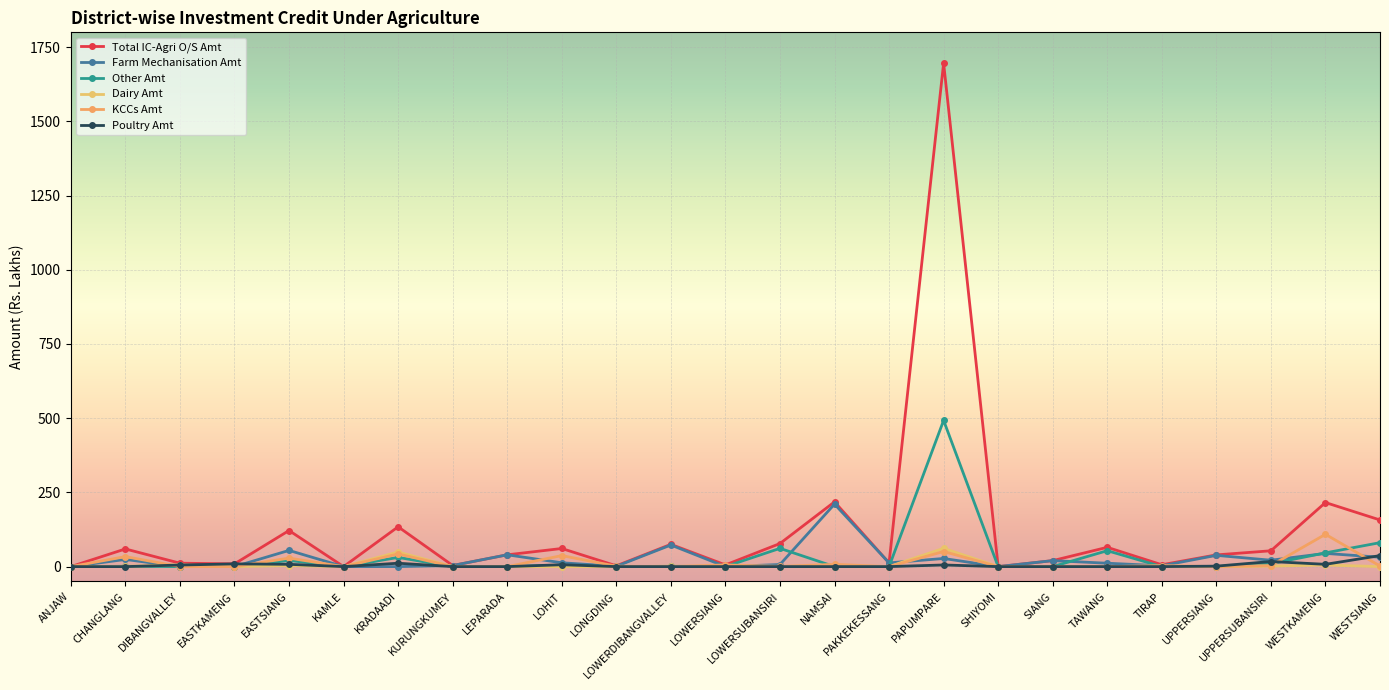

At which label does Dairy Amt reach its minimum?

ANJAW